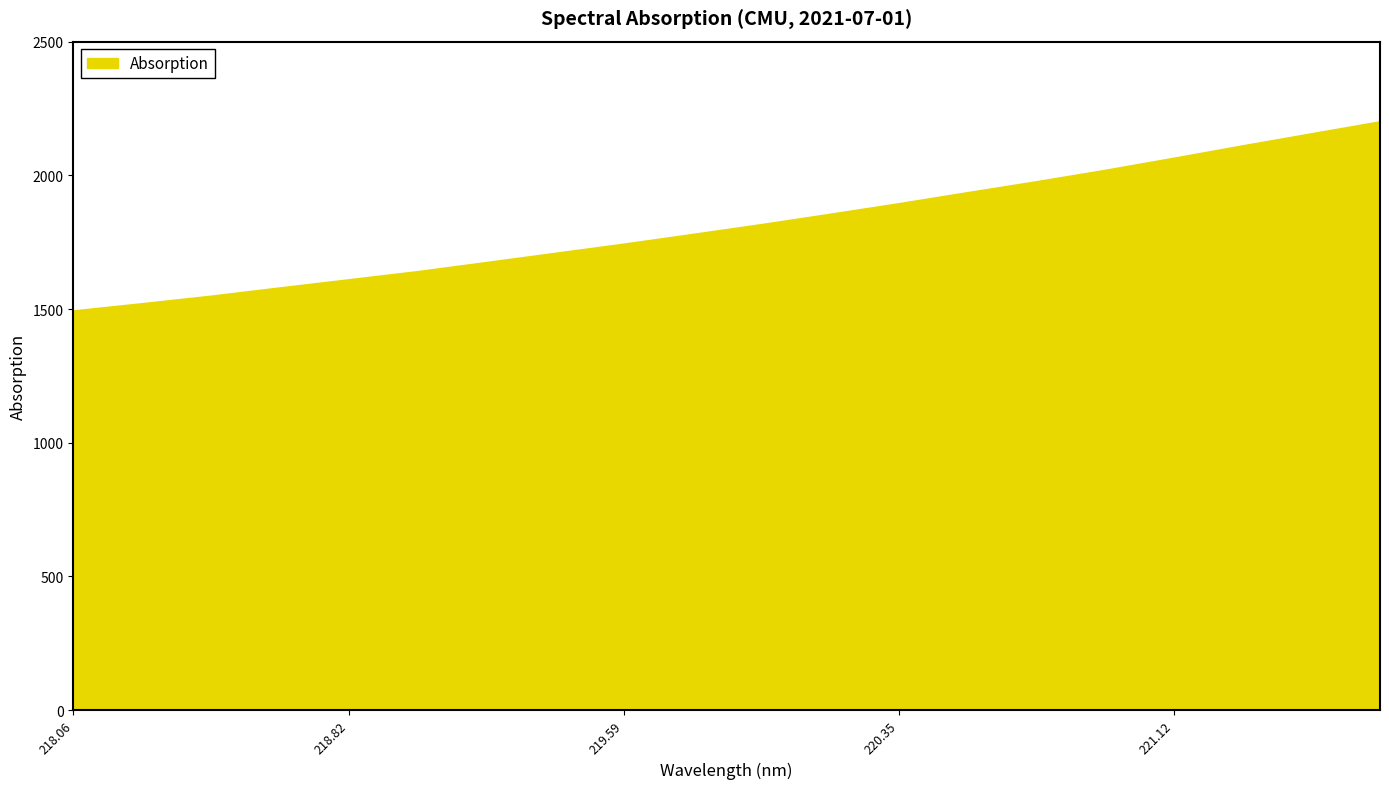

What is the smallest value displayed?

1491.5